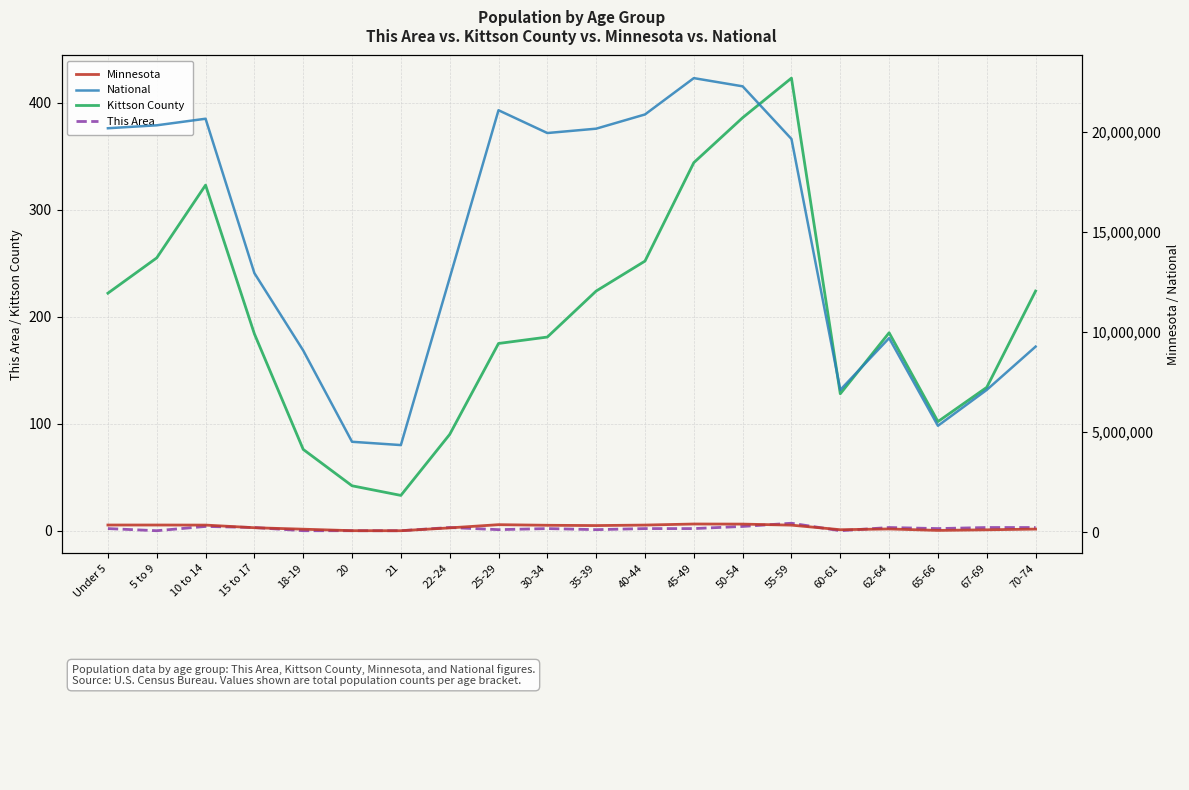

What is the maximum value for This Area?

7